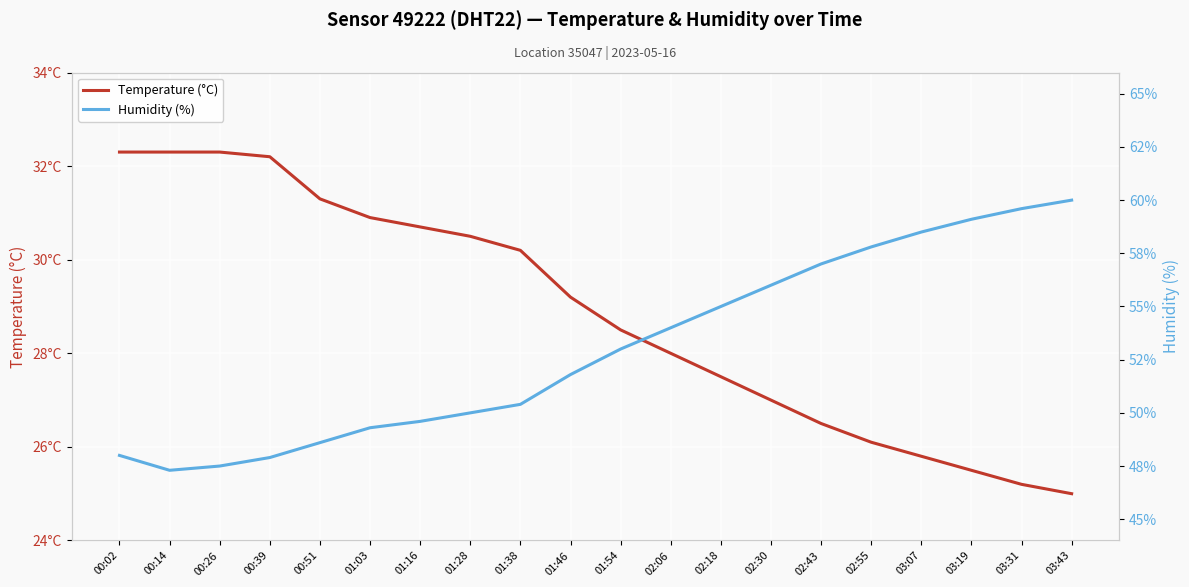

Reading left to right, what are all the values shown in this chart?

Temperature (°C): 32.3	32.3	32.3	32.2	31.3	30.9	30.7	30.5	30.2	29.2	28.5	28.0	27.5	27.0	26.5	26.1	25.8	25.5	25.2	25.0
Humidity (%): 48.0	47.3	47.5	47.9	48.6	49.3	49.6	50.0	50.4	51.8	53.0	54.0	55.0	56.0	57.0	57.8	58.5	59.1	59.6	60.0